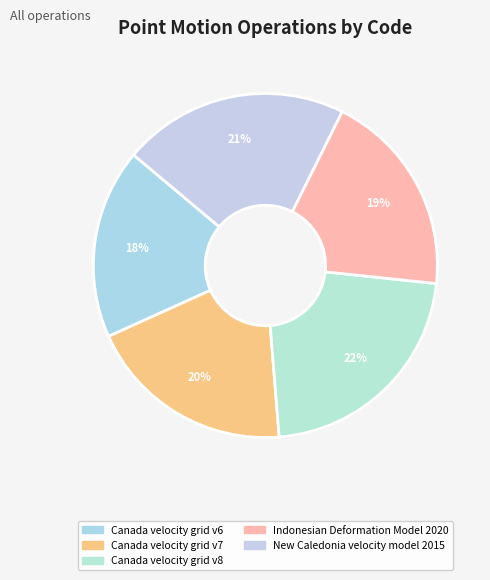

Count the number of slices in the pie.

5